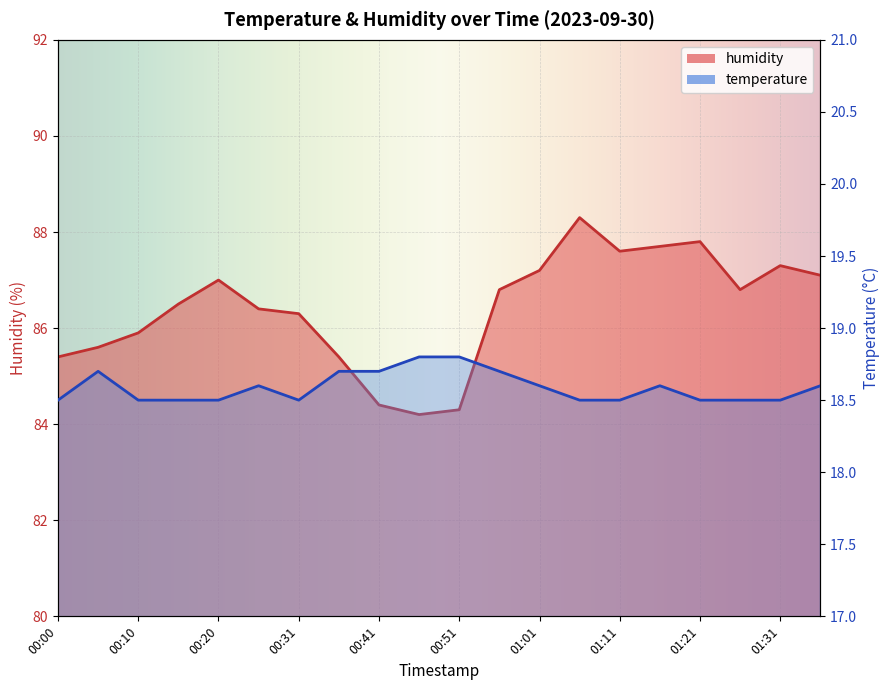

Is it true that humidity equals 87.8 at 01:21?

True